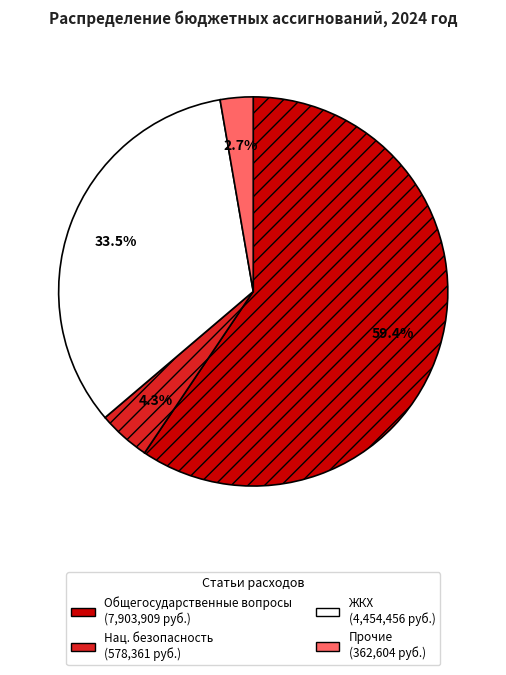

Is there any slice that represents more than half of the pie?

Yes